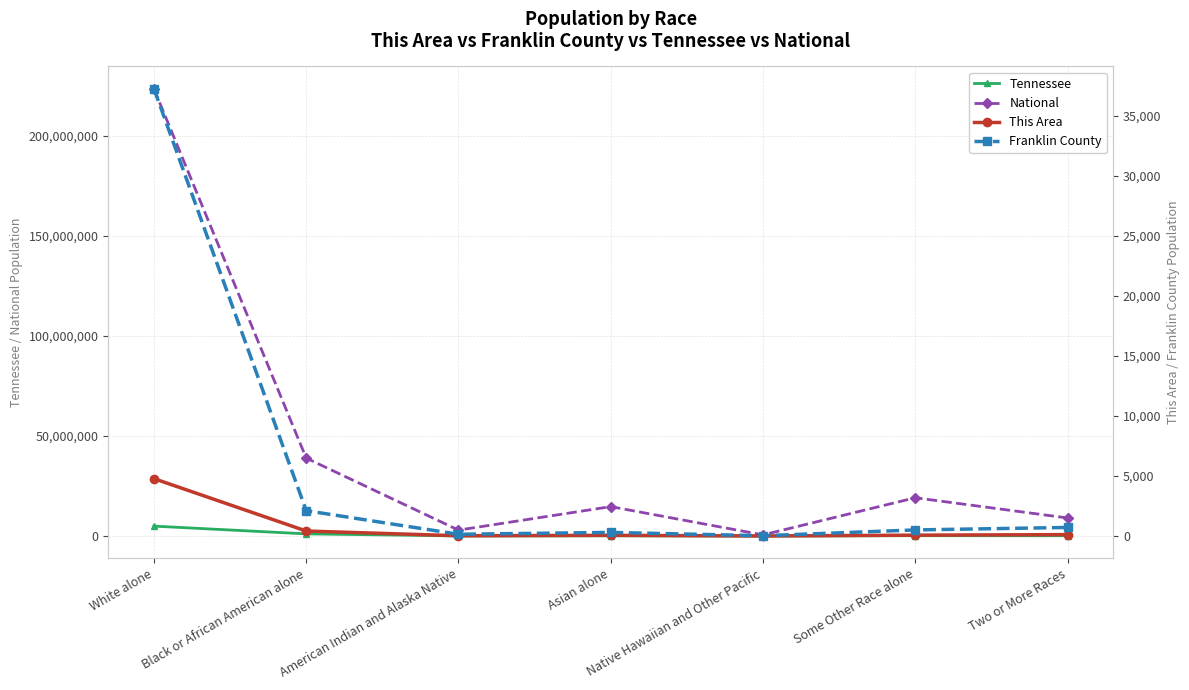

What is the label of the 7th point from the right?

White alone